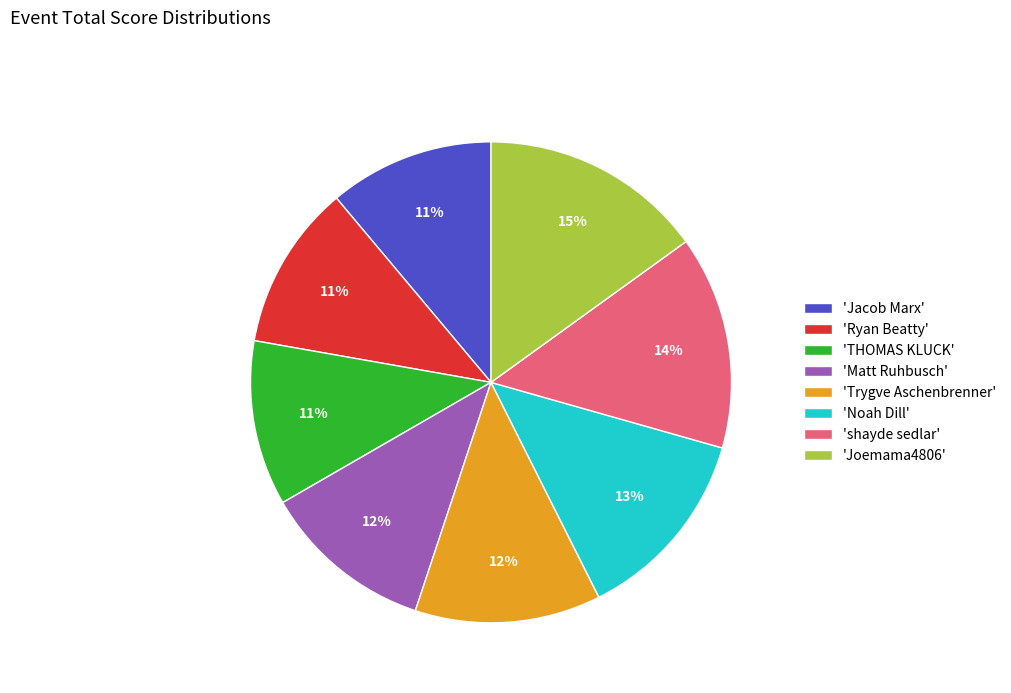

To the nearest percent, what is the combined percentage of 'Joemama4806' and 'Noah Dill'?

28%